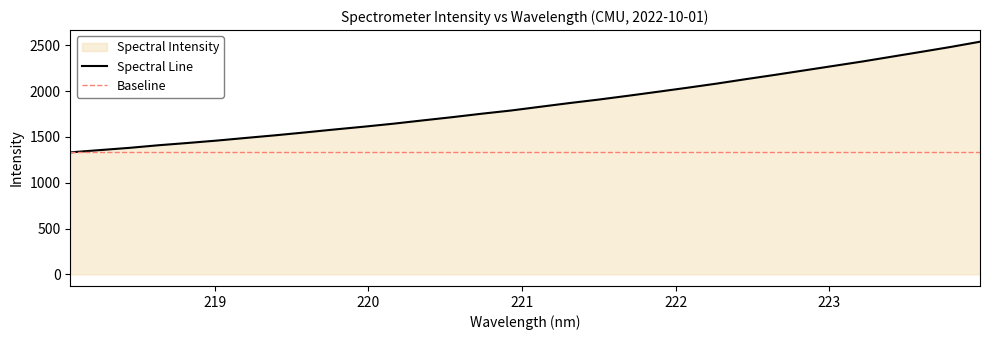

Reading right to left, list all the values displayed in this chart.

223.9802=2538.1	223.7895=2481.0	223.5987=2427.7	223.408=2375.4	223.2172=2322.8	223.0264=2273.8	222.8355=2224.9	222.6447=2176.1	222.4538=2128.9	222.263=2080.2	222.0721=2035.1	221.8812=1991.4	221.6902=1948.4	221.4993=1906.9	221.3083=1868.7	221.1174=1828.0	220.9264=1787.1	220.7354=1752.2	220.5444=1714.7	220.3533=1679.5	220.1623=1643.6	219.9712=1611.1	219.7801=1580.6	219.589=1548.6	219.3979=1517.7	219.2067=1489.0	219.0156=1459.7	218.8244=1433.4	218.6332=1408.4	218.442=1379.7	218.2508=1355.5	218.0596=1330.8